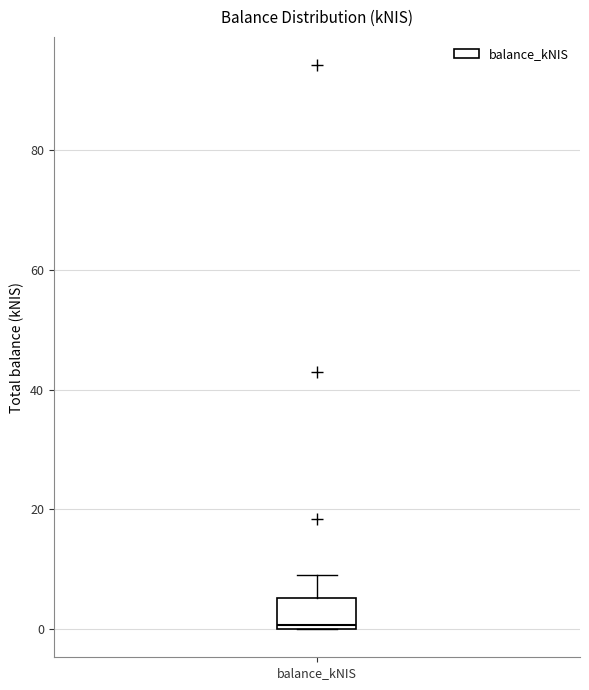

Read this box plot against the y-axis: the position of the median line, the range covered by the box, and the ends of both whiskers. The values are not printed on the chart, so give them approximately, as read against the axis.

median 0 (just above the box's lower edge), box 0 to 6, whiskers 0 to 8